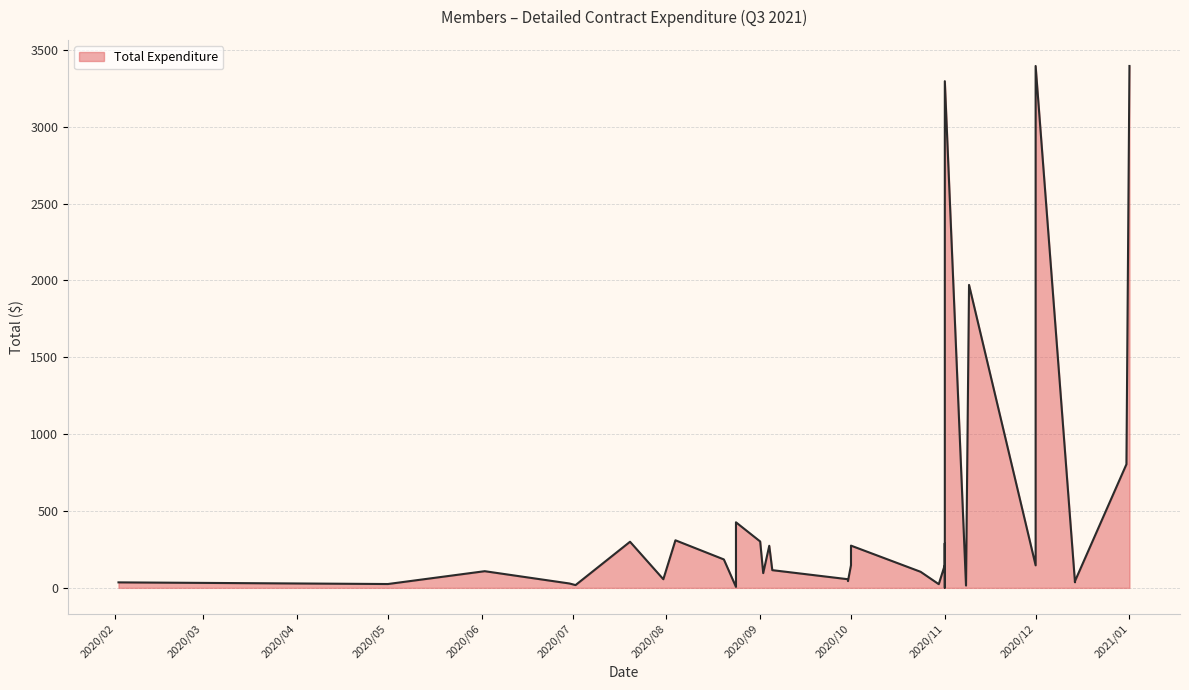

How many data points are less than 115?

16